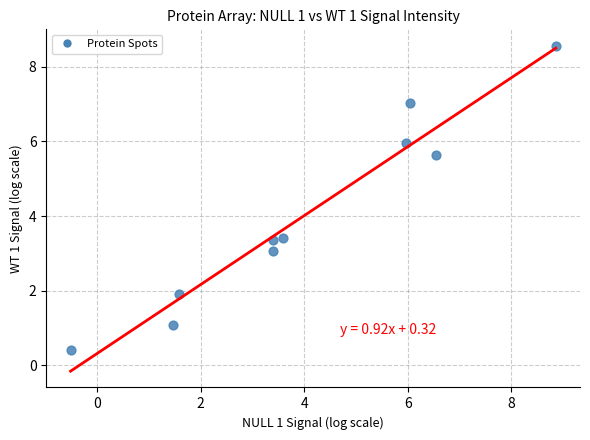

What is the average Y value?

4.0